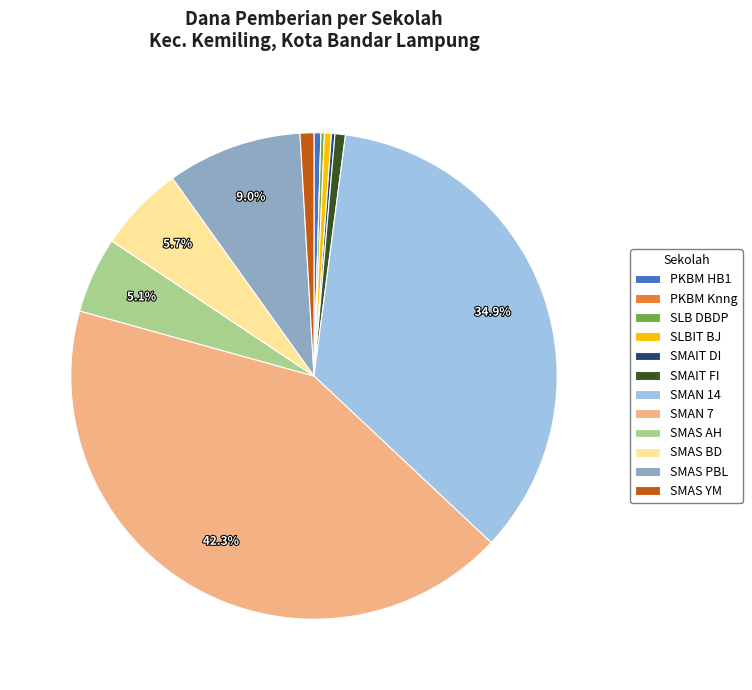

Do SLBIT BJ and SMAN 14 together represent more than half of the pie?

No